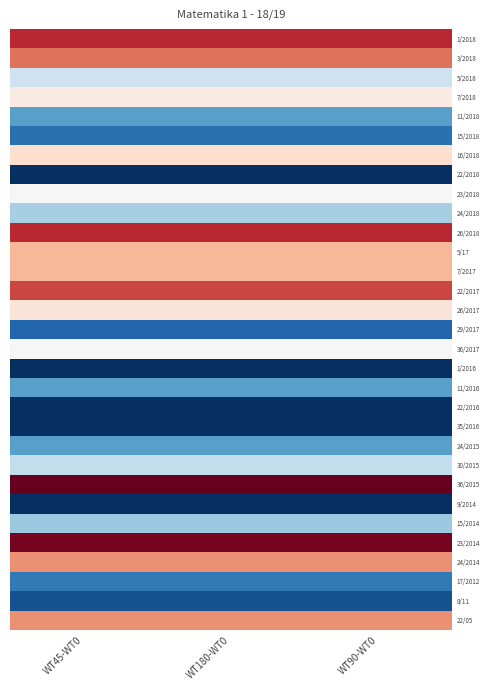

At which category is the sum across all series the highest?

WT45-WT0